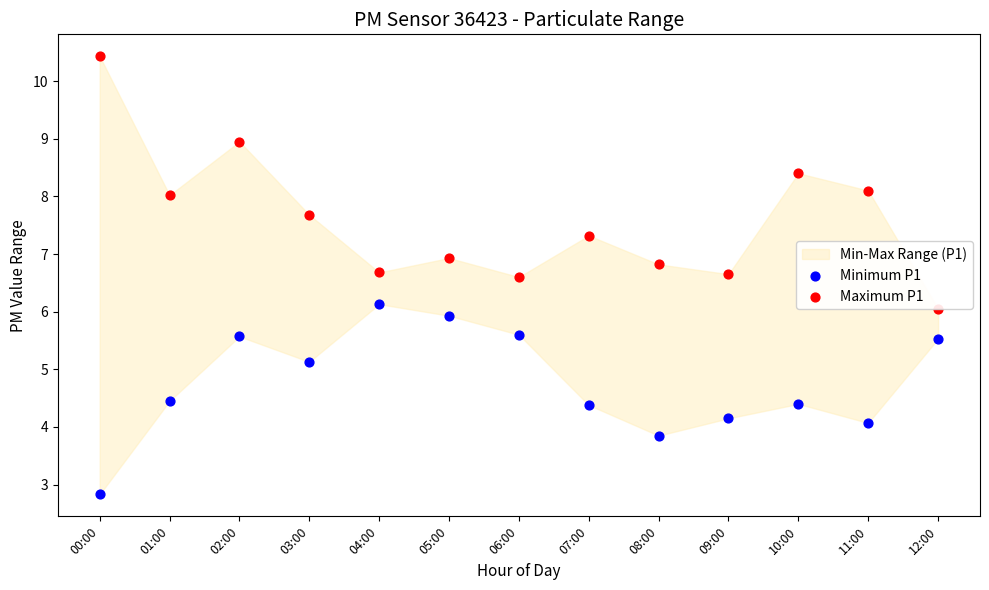

Which series has the widest spread of Y values?

Maximum P1